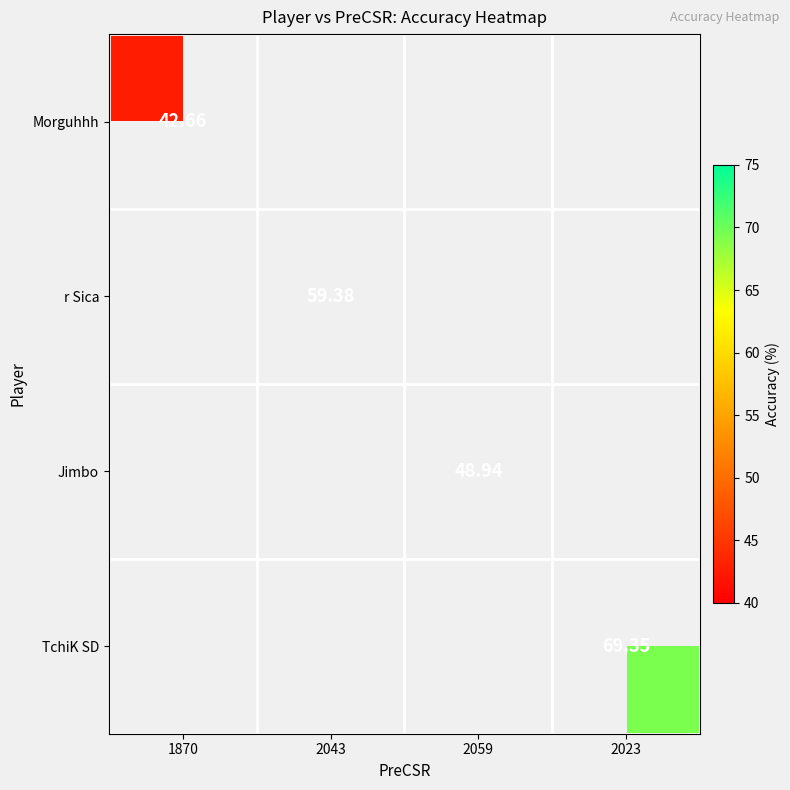

At how many categories does at least one series exceed 53?

2